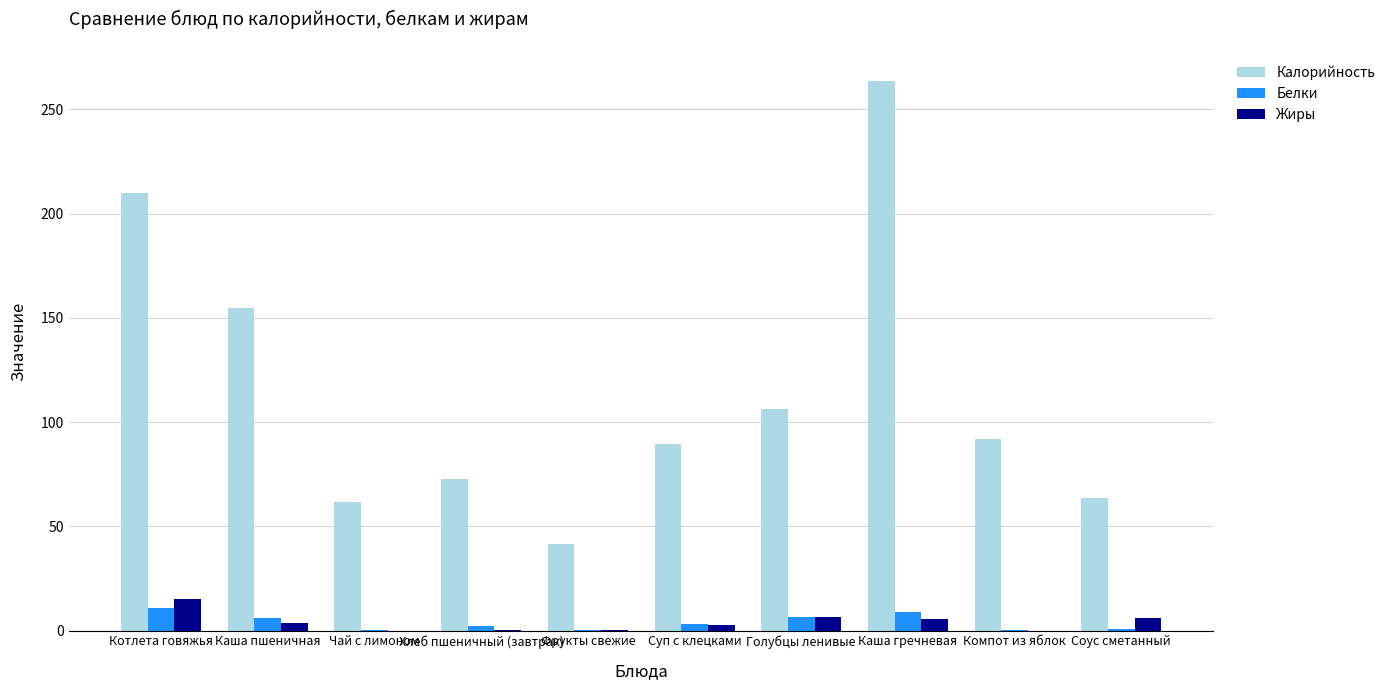

At which label does Белки first exceed 3?

Котлета говяжья